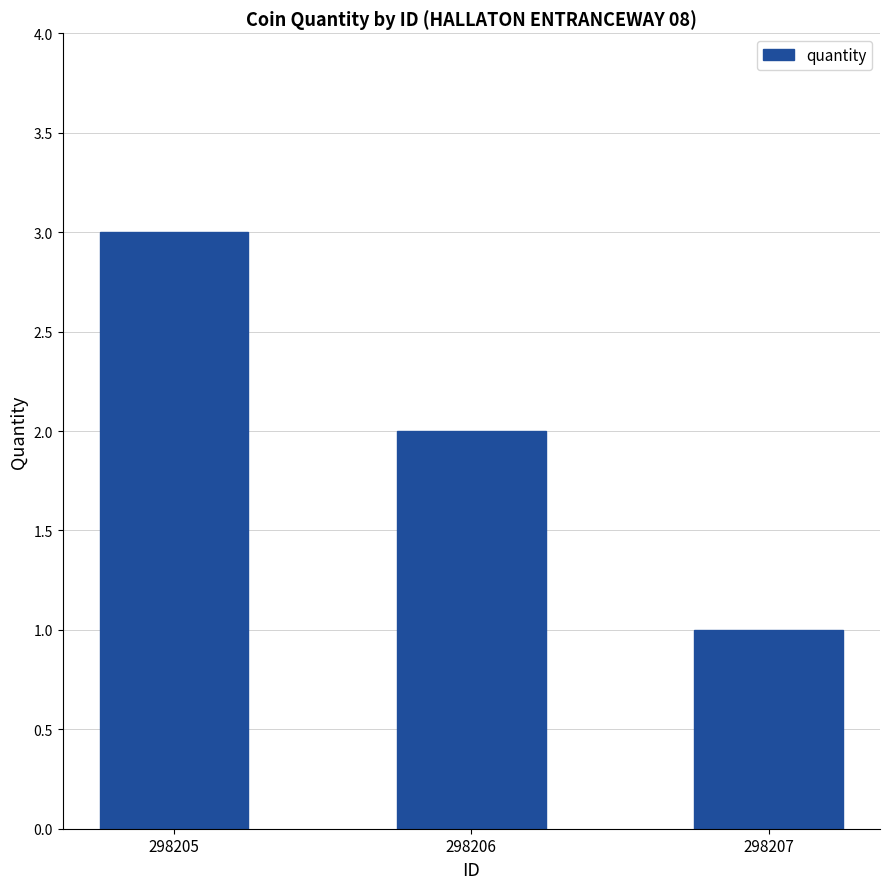

Where does the data first go above 2?

298205